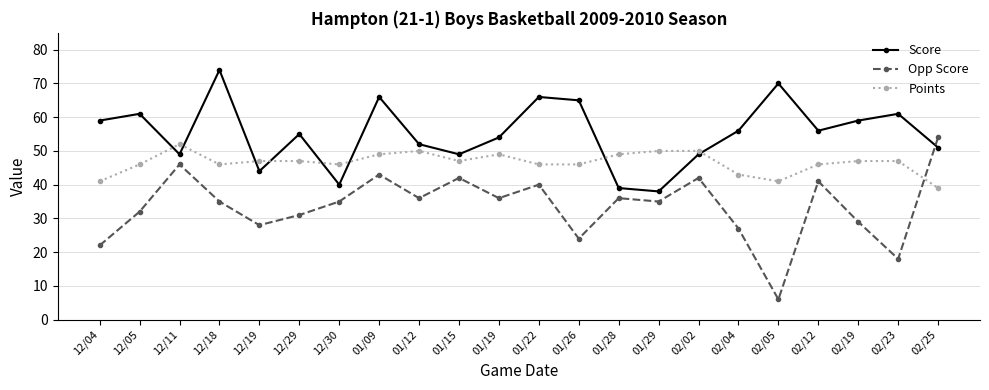

Where is the first local maximum for Opp Score?

12/11